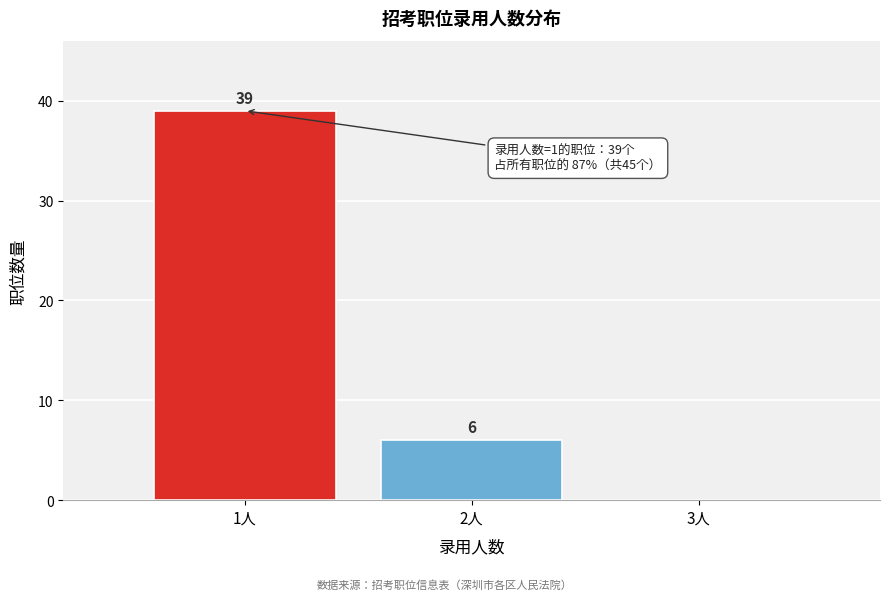

Reading left to right, extract all data points from this chart.

1人=39	2人=6	3人=0